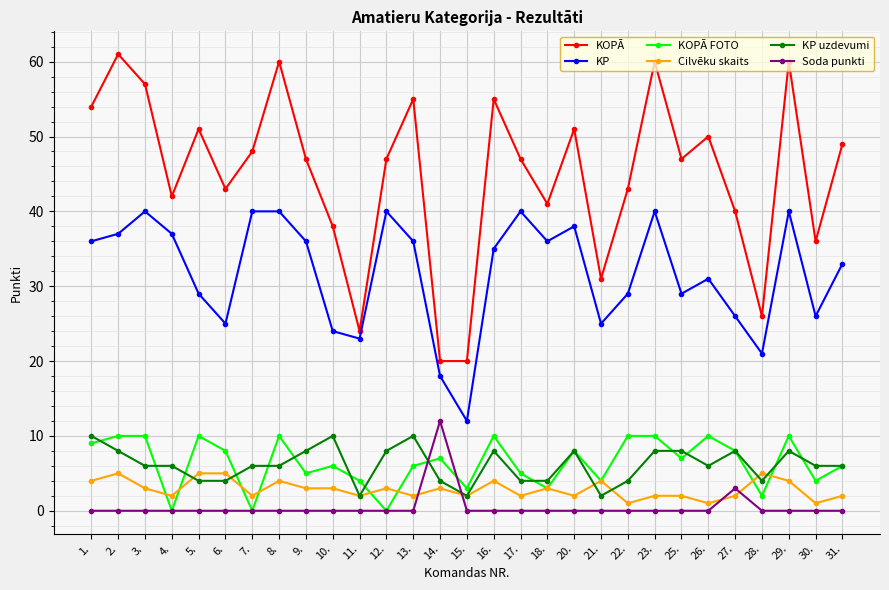

True or false: Soda punkti and KOPĀ cross at least once.

False